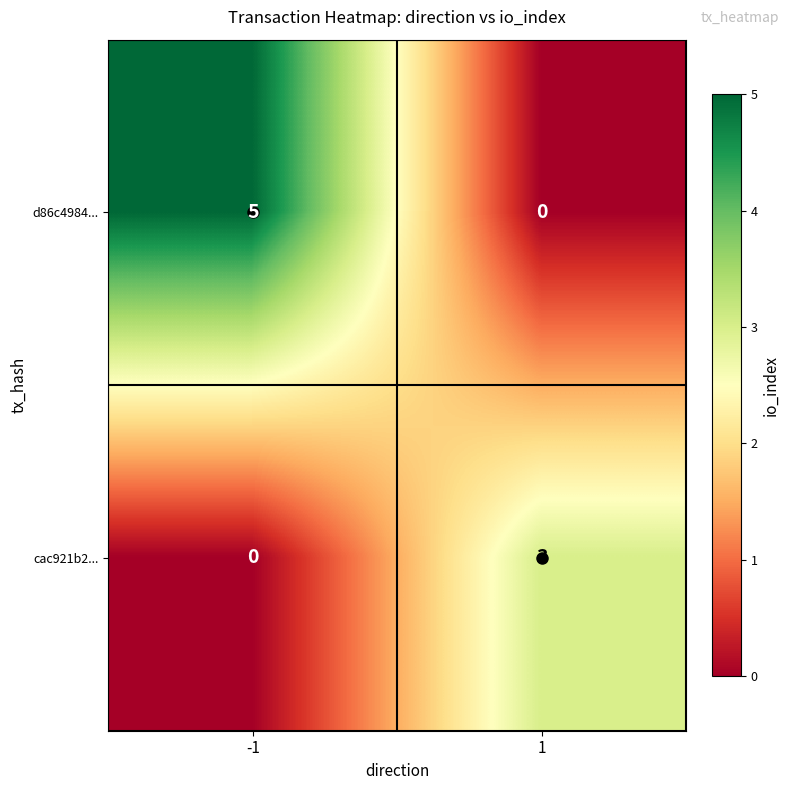

At 1, list the series in order from smallest to largest.

d86c4984..., cac921b2...